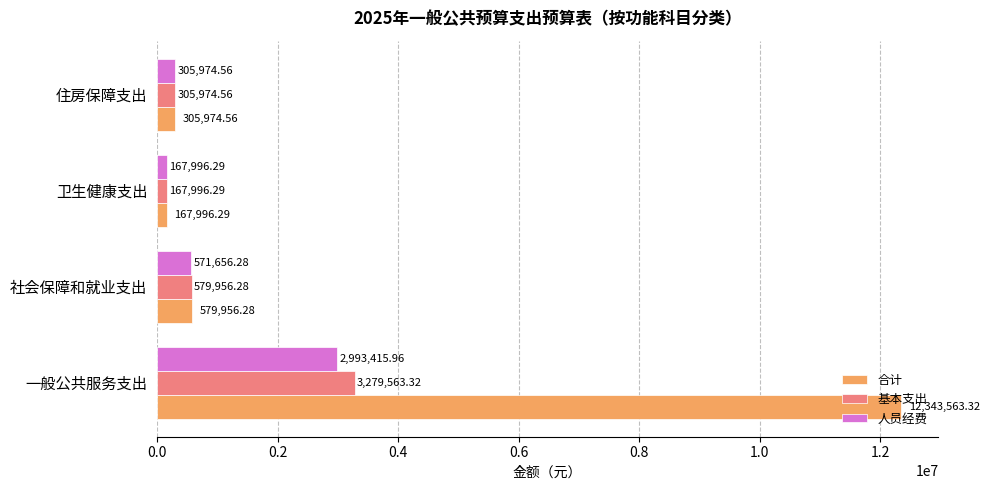

Which category has the highest value in the 基本支出 series?

一般公共服务支出